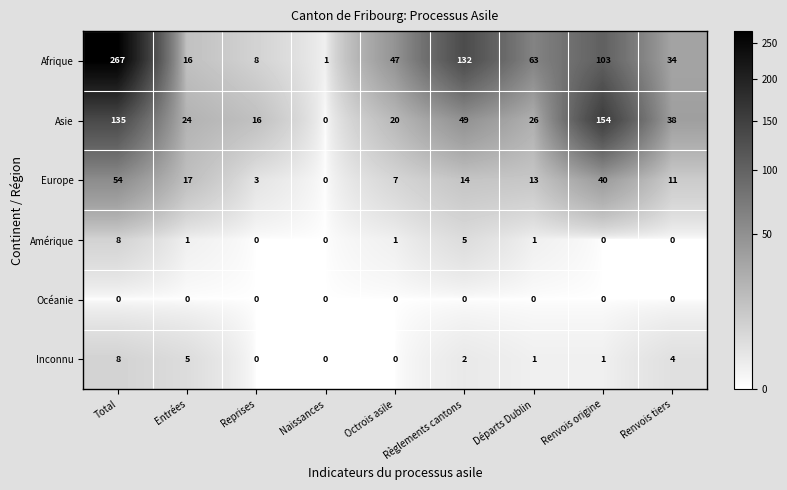

How many data points in Inconnu are less than 1?

3